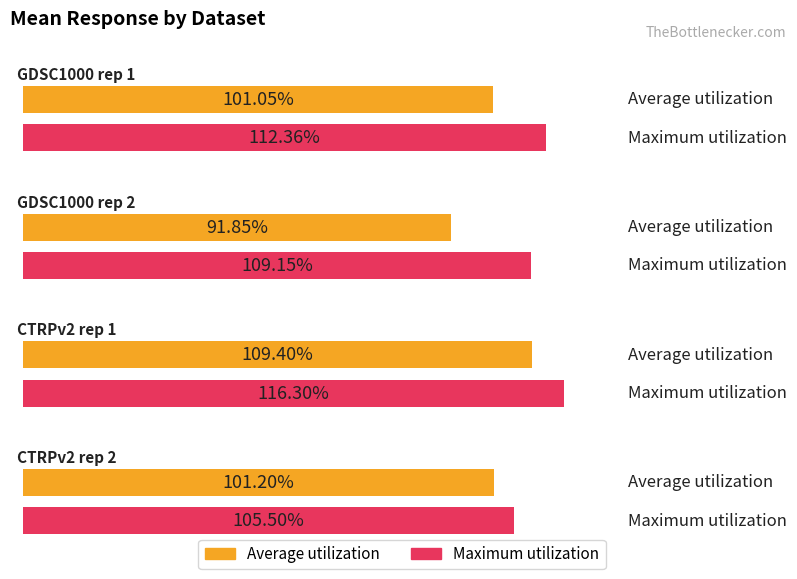

True or false: Average utilization has a value of 109.4 at CTRPv2 rep 1.

True